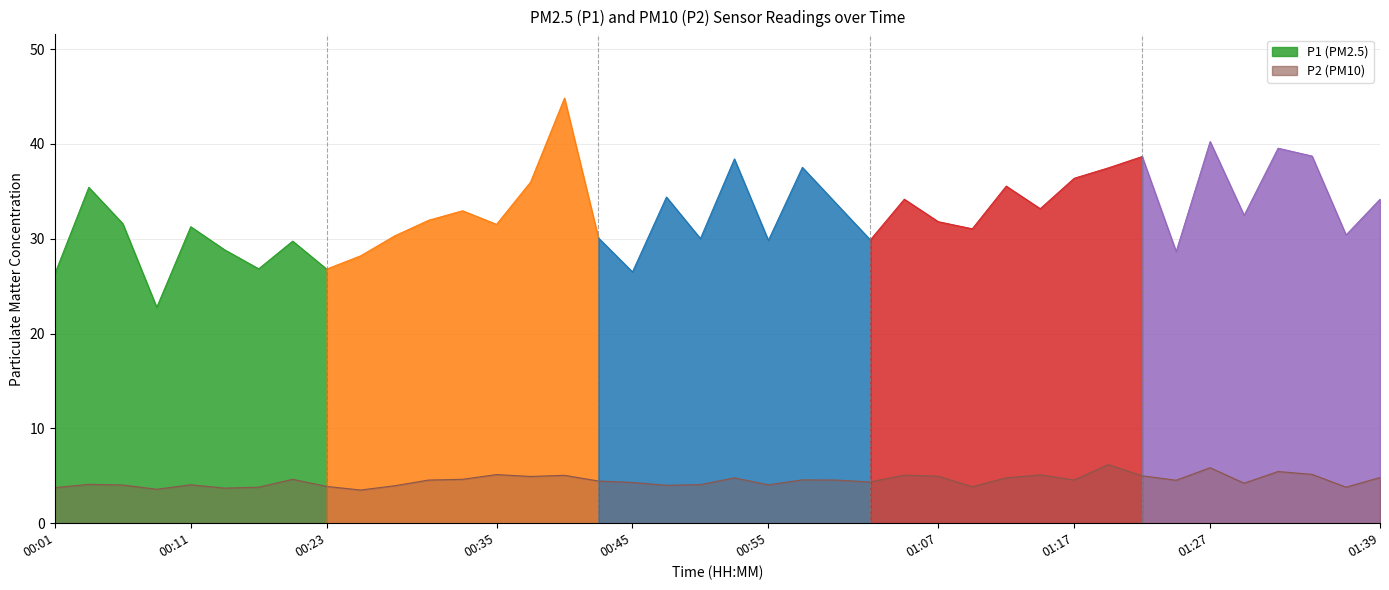

What is the difference between the second highest and minimum values?

2.3